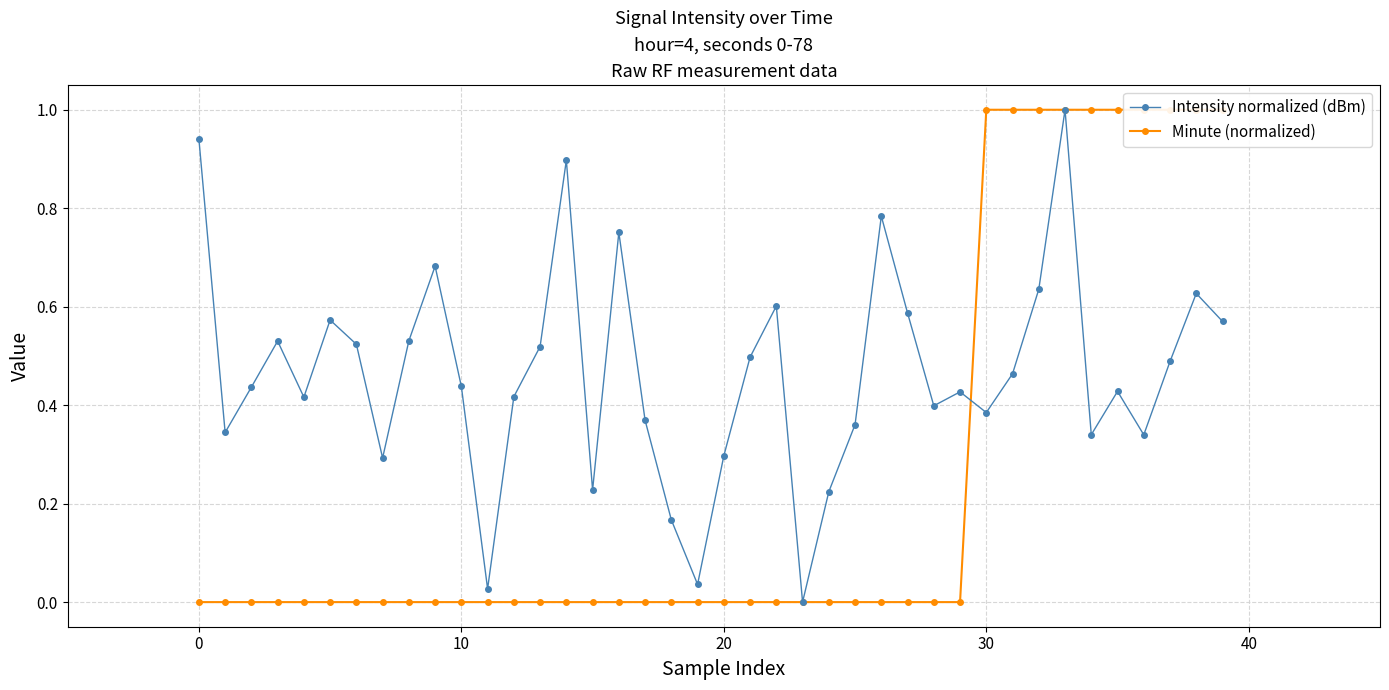

What is the average value of the Minute (normalized) series?

0.2